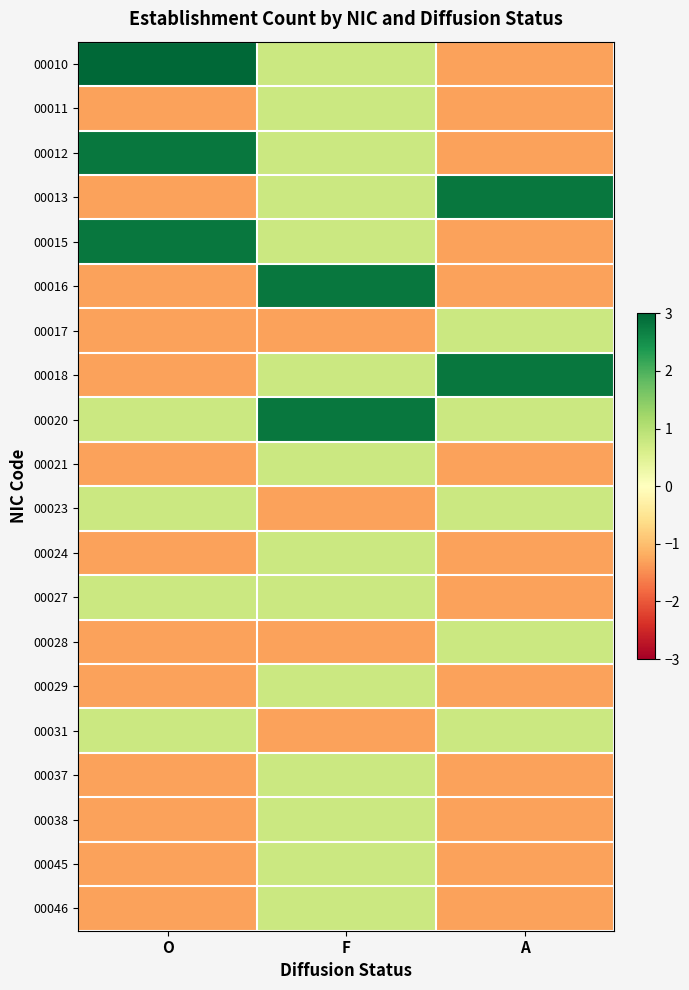

Reading left to right, what are all the values shown in this chart?

00010: O=4.9	F=0.8	A=-1.3
00011: O=-1.3	F=0.8	A=-1.3
00012: O=2.8	F=0.8	A=-1.3
00013: O=-1.3	F=0.8	A=2.8
00015: O=2.8	F=0.8	A=-1.3
00016: O=-1.3	F=2.8	A=-1.3
00017: O=-1.3	F=-1.3	A=0.8
00018: O=-1.3	F=0.8	A=2.8
00020: O=0.8	F=2.8	A=0.8
00021: O=-1.3	F=0.8	A=-1.3
00023: O=0.8	F=-1.3	A=0.8
00024: O=-1.3	F=0.8	A=-1.3
00027: O=0.8	F=0.8	A=-1.3
00028: O=-1.3	F=-1.3	A=0.8
00029: O=-1.3	F=0.8	A=-1.3
00031: O=0.8	F=-1.3	A=0.8
00037: O=-1.3	F=0.8	A=-1.3
00038: O=-1.3	F=0.8	A=-1.3
00045: O=-1.3	F=0.8	A=-1.3
00046: O=-1.3	F=0.8	A=-1.3